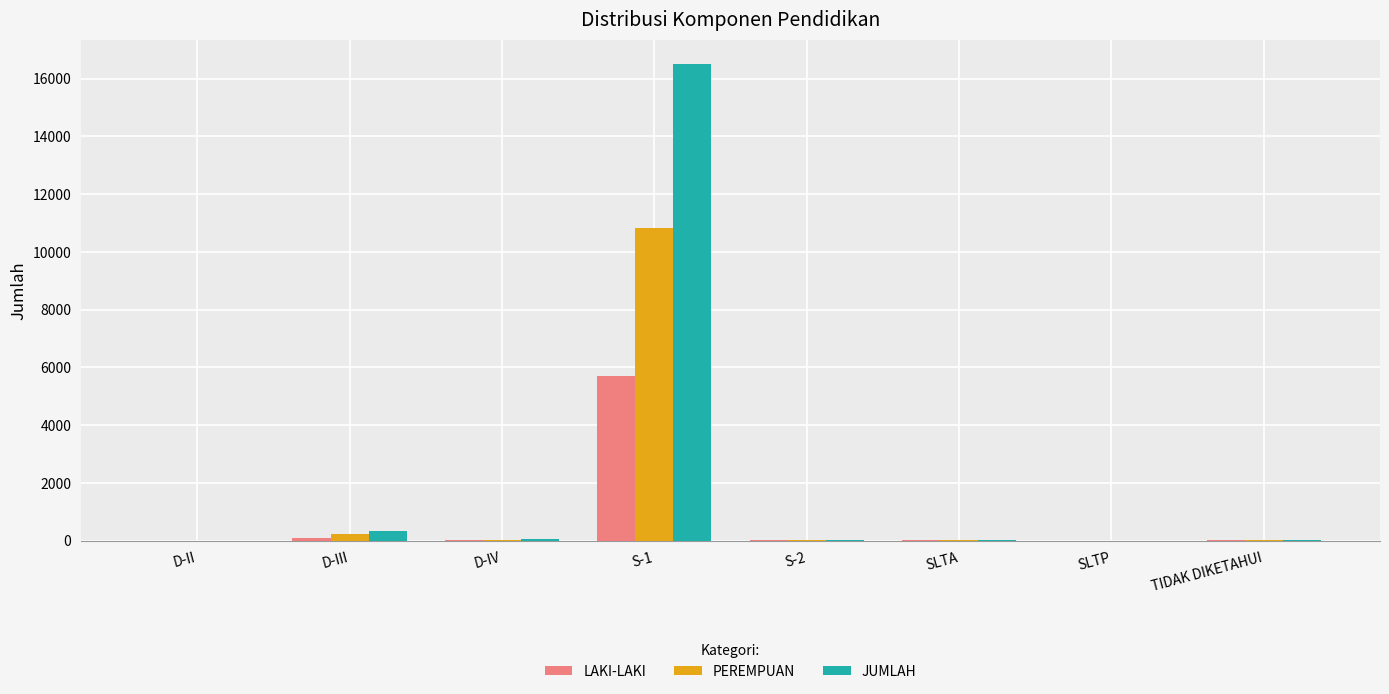

Which category has the highest value in the PEREMPUAN series?

S-1